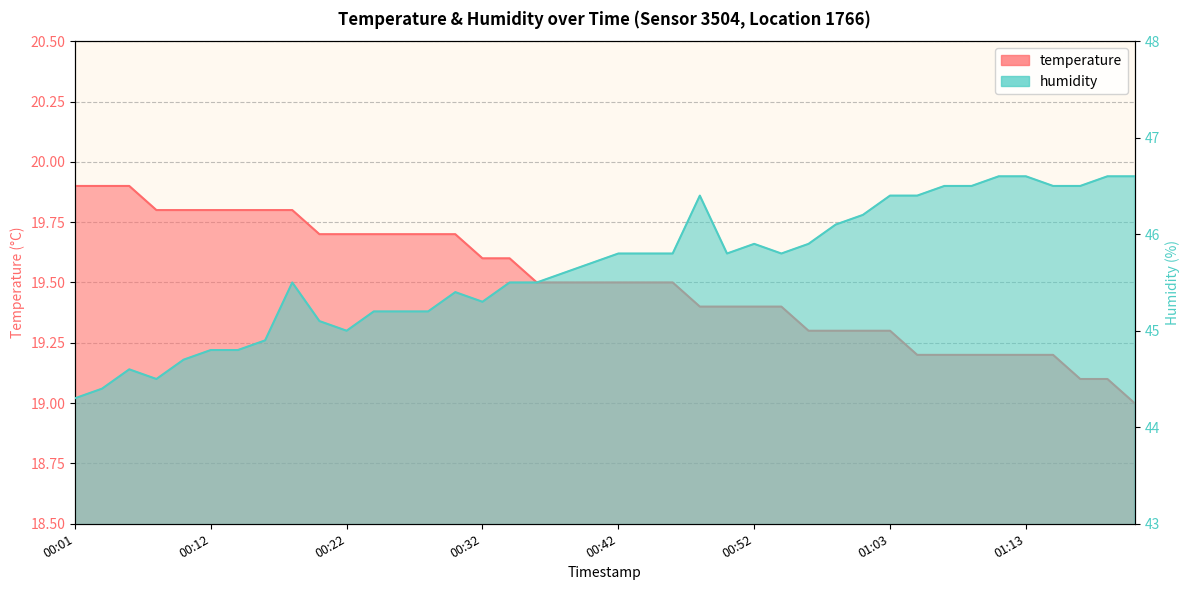

How many categories are shown in the chart?

40